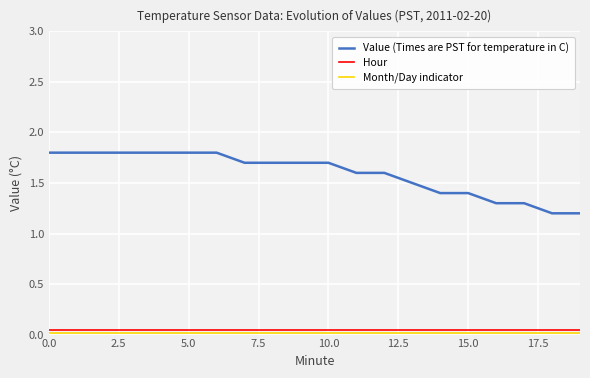

True or false: Value (Times are PST for temperature in C) and Hour cross at least once.

False